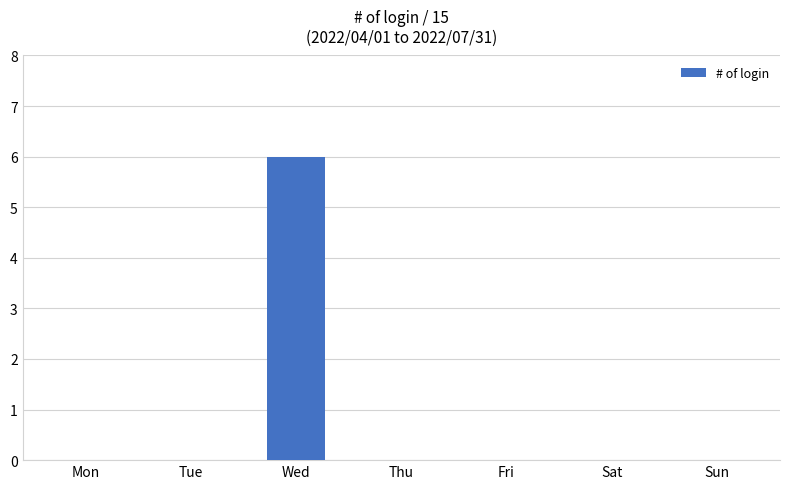

Reading right to left, extract all data points from this chart.

Sun=0	Sat=0	Fri=0	Thu=0	Wed=6	Tue=0	Mon=0